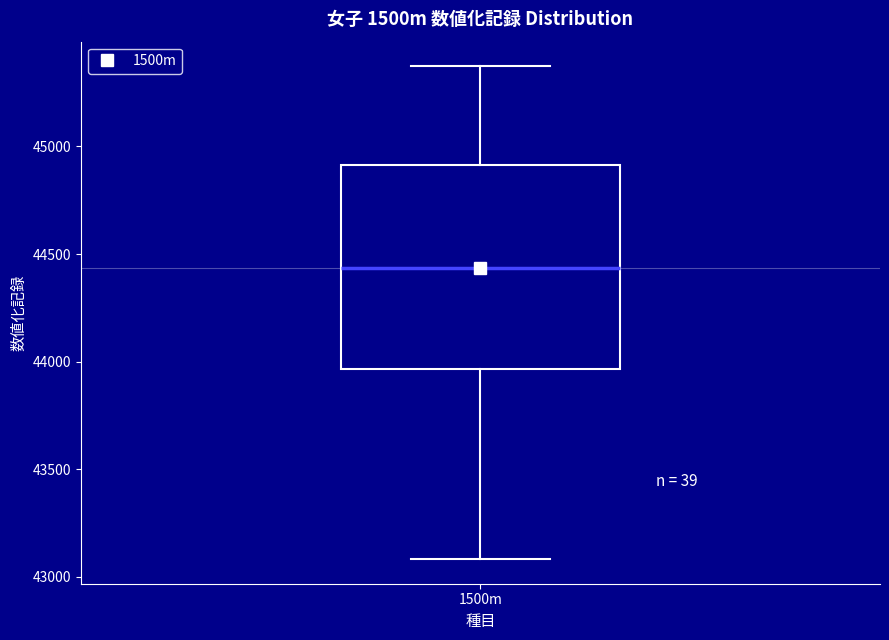

Read this box plot against the y-axis: the position of the median line, the range covered by the box, and the ends of both whiskers. The values are not printed on the chart, so give them approximately, as read against the axis.

median 44450, box 43950 to 44900, whiskers 43100 to 45350